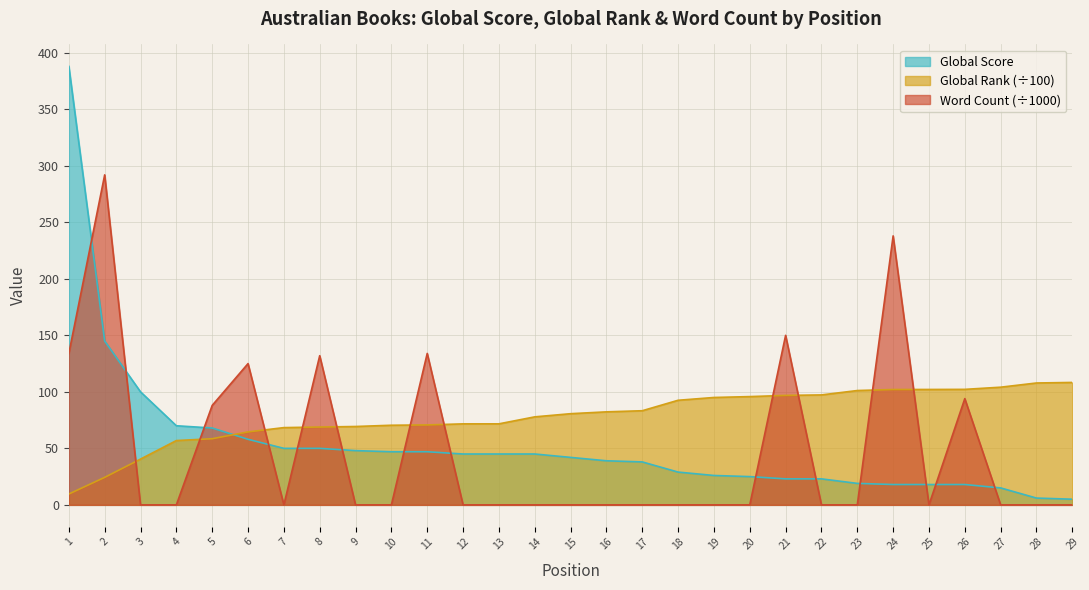

What is the sum of all Global Rank (÷100) values?

2275.0